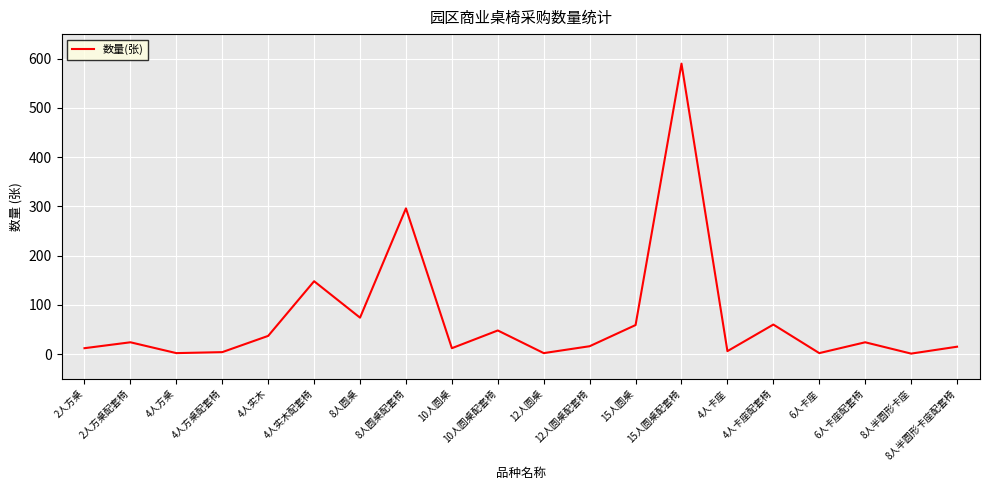

What is the sum of the values at 8人圆桌 and 4人卡座配套椅?

134